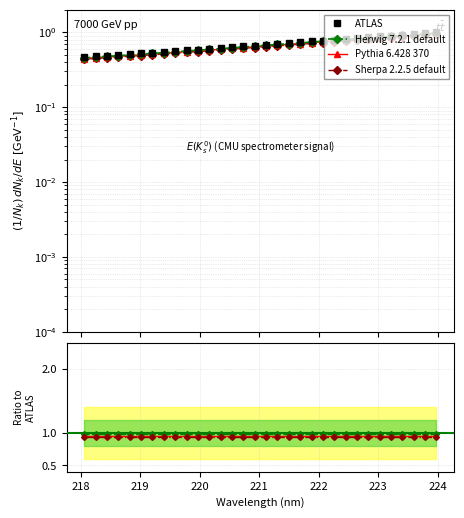

What are all the series names shown in the legend?

ATLAS, Herwig 7.2.1 default, Pythia 6.428 370, Sherpa 2.2.5 default